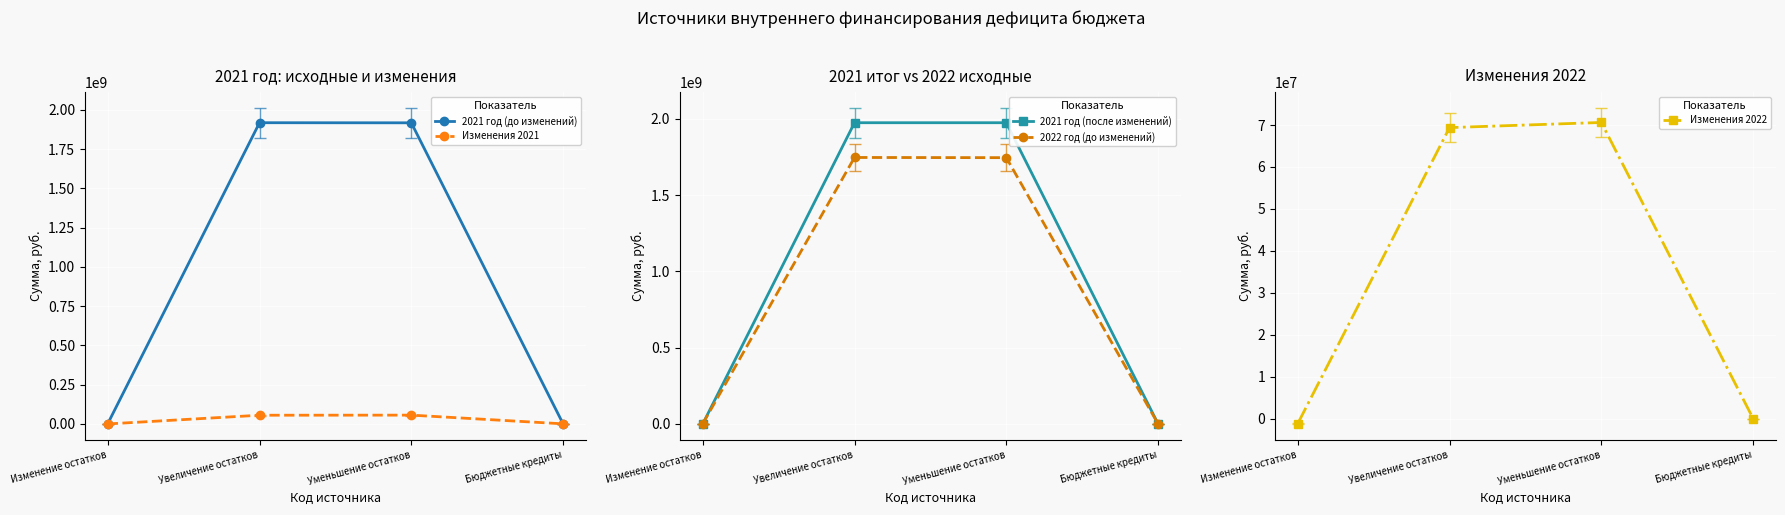

How many lines are shown in the chart?

5